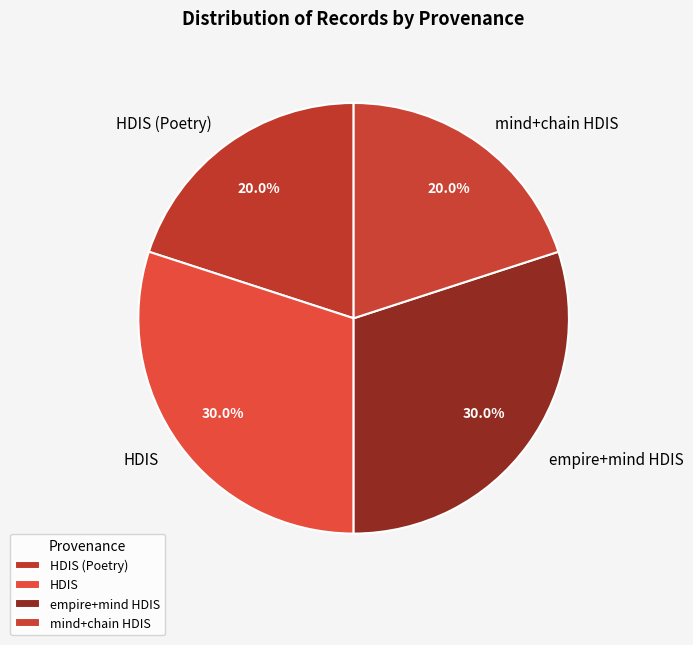

What percentage is the HDIS slice, to the nearest percent?

30%